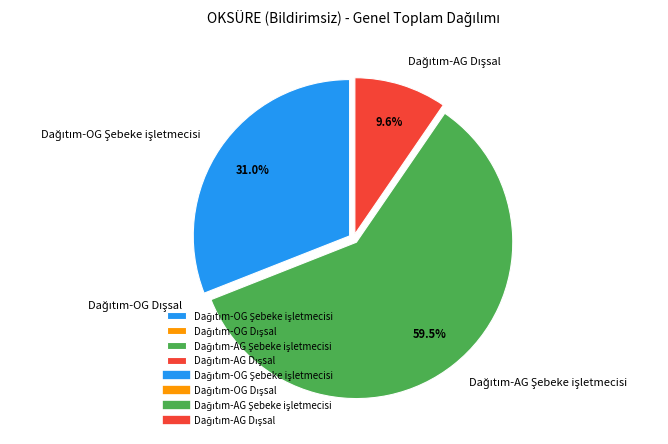

Does any single category account for the majority?

Yes